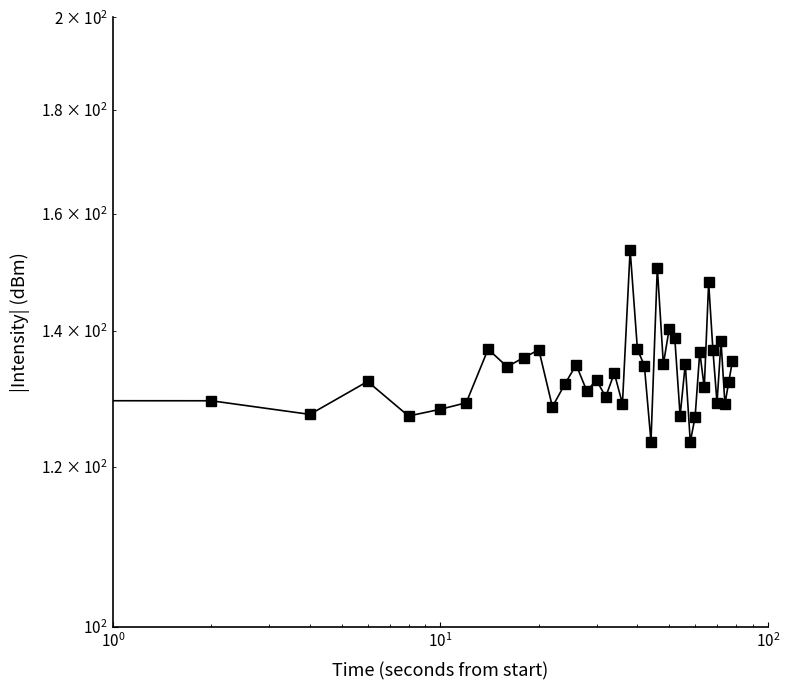

The value at 29 is 213.9. True or false?

False